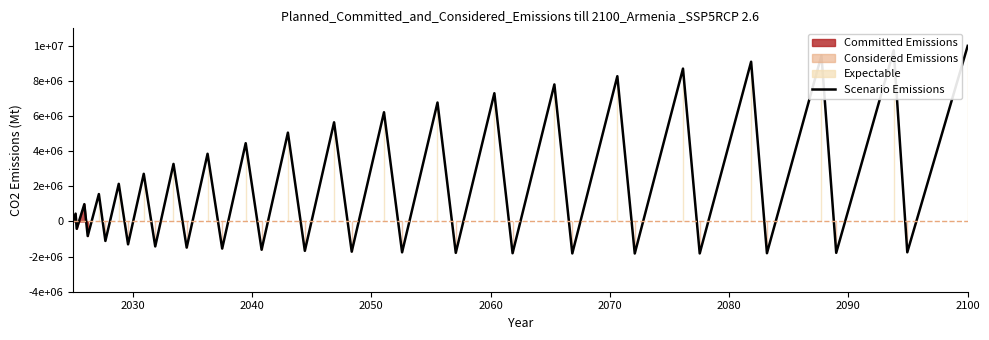

Does the chart display data point markers on the line(s)?

No